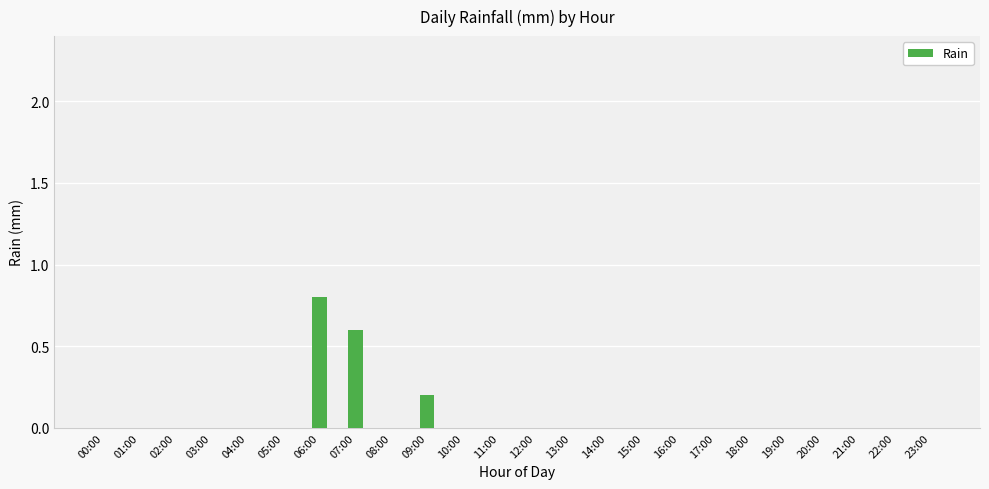

Count the values in the range 0 to 1.

24